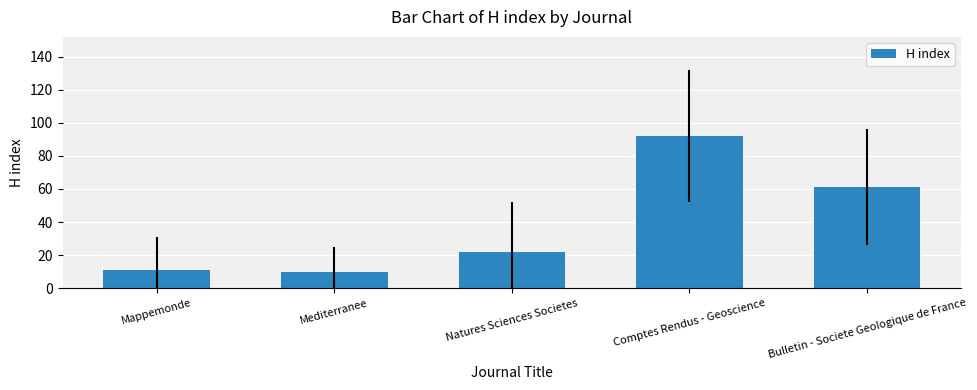

What is the label of the 2nd bar from the left?

Mediterranee